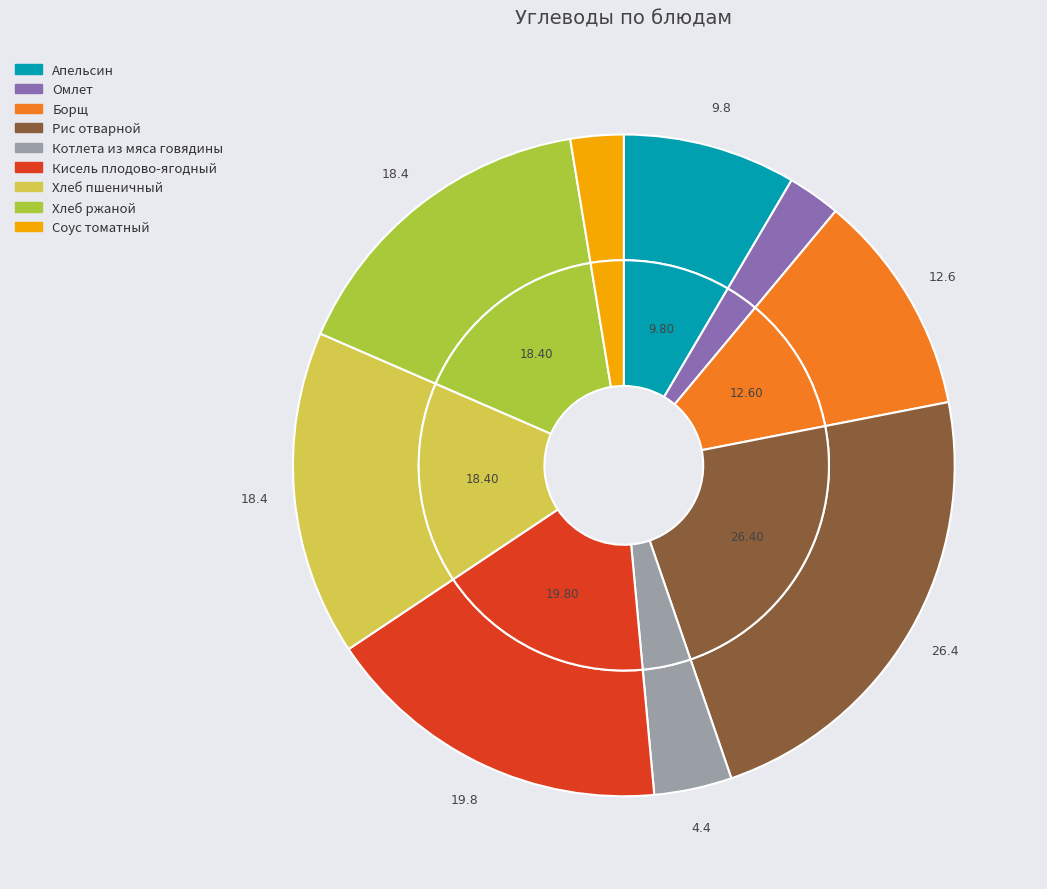

To the nearest percent, what is the combined percentage of Борщ and Соус томатный?

13%